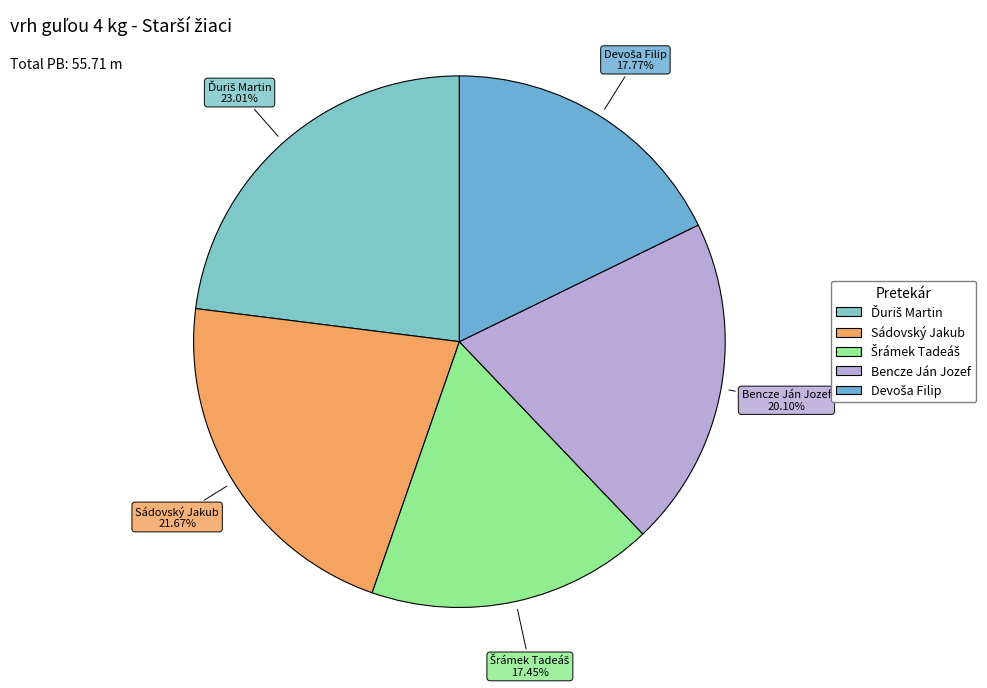

To the nearest percent, what percentage of the pie is Bencze Ján Jozef?

20%